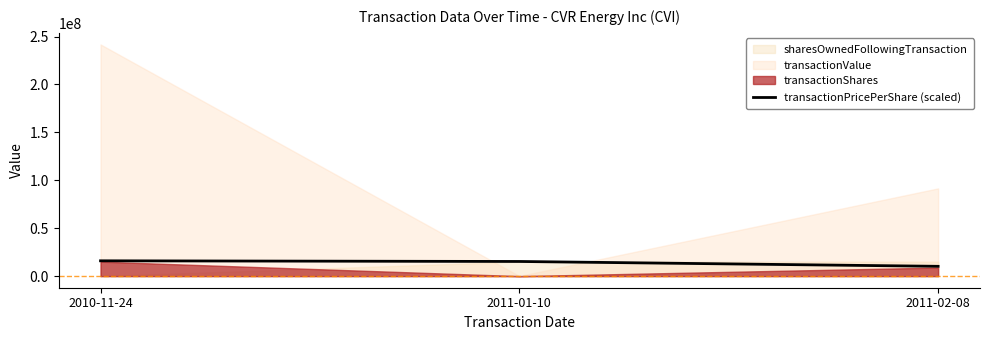

What position from the left is 2011-01-10?

2